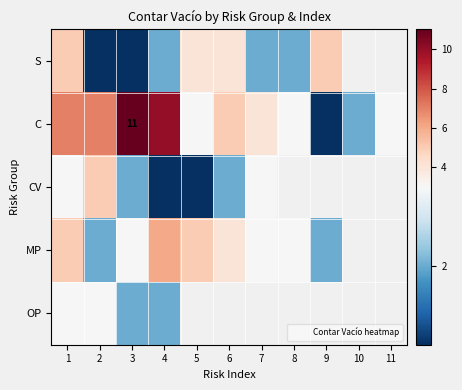

How many distinct data groups are displayed?

5